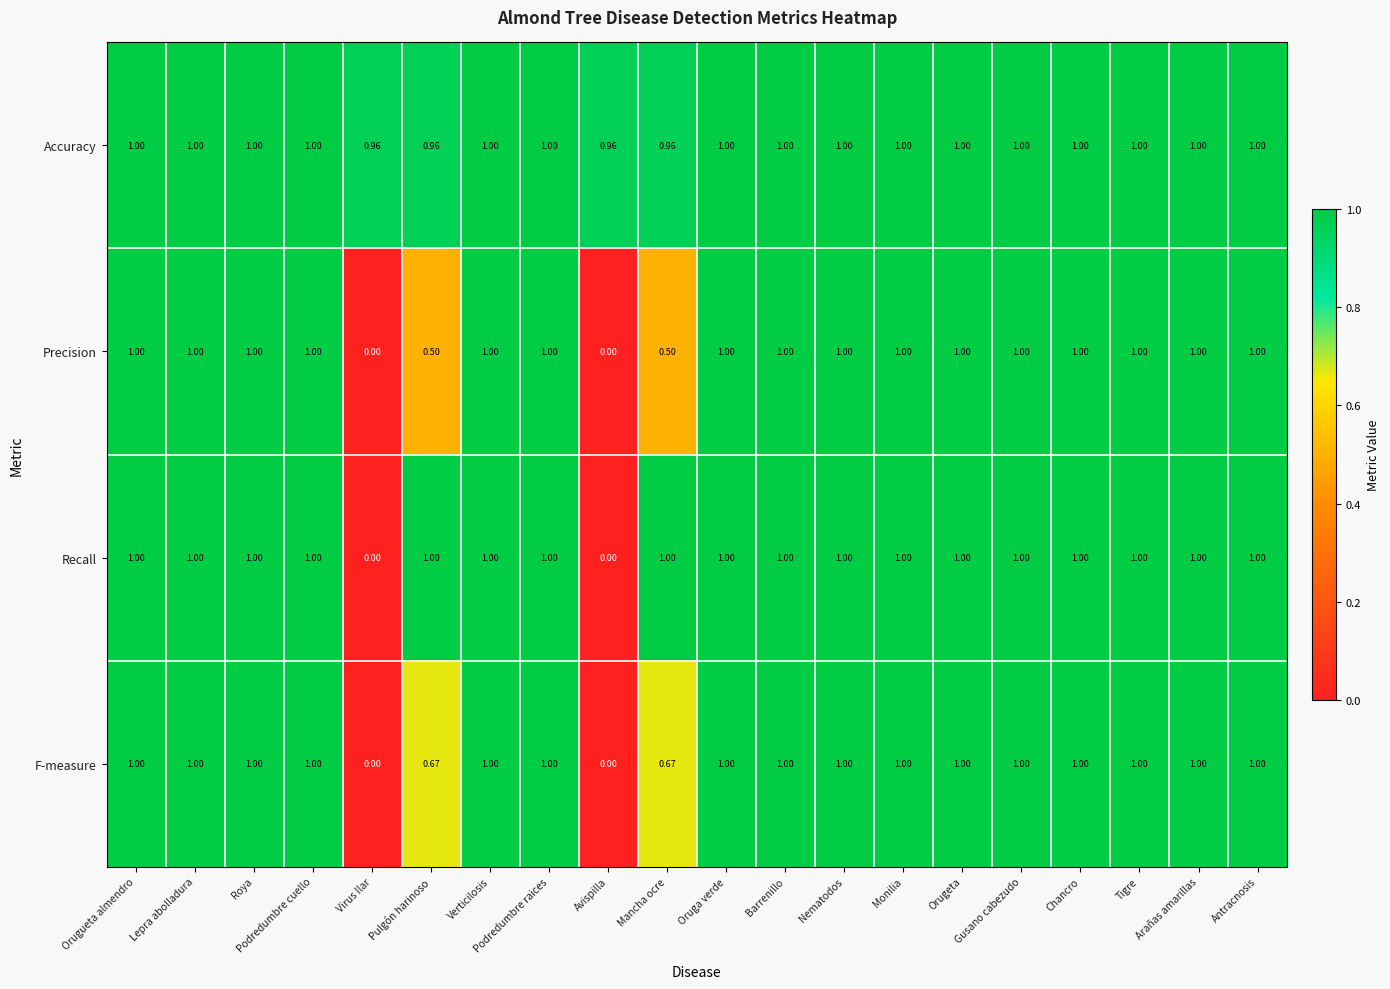

Which series has the largest total across all categories?

Accuracy